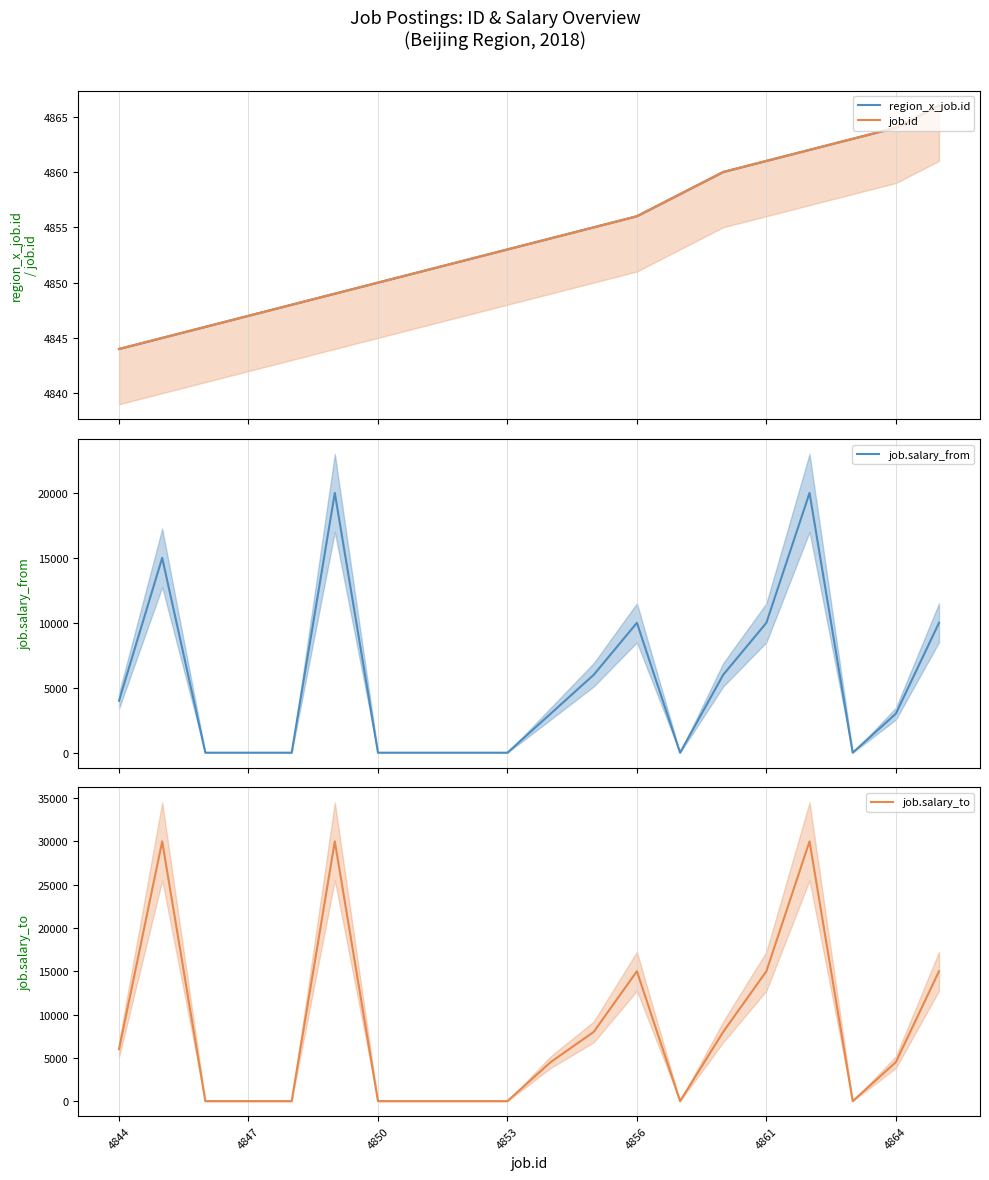

What is the highest value of the job.salary_from series?

20000